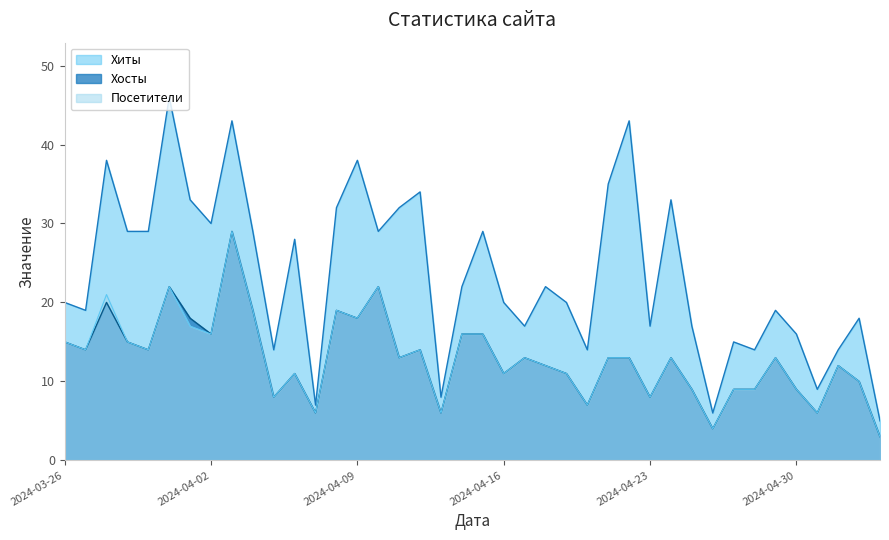

Which series has the widest spread of values?

Хиты